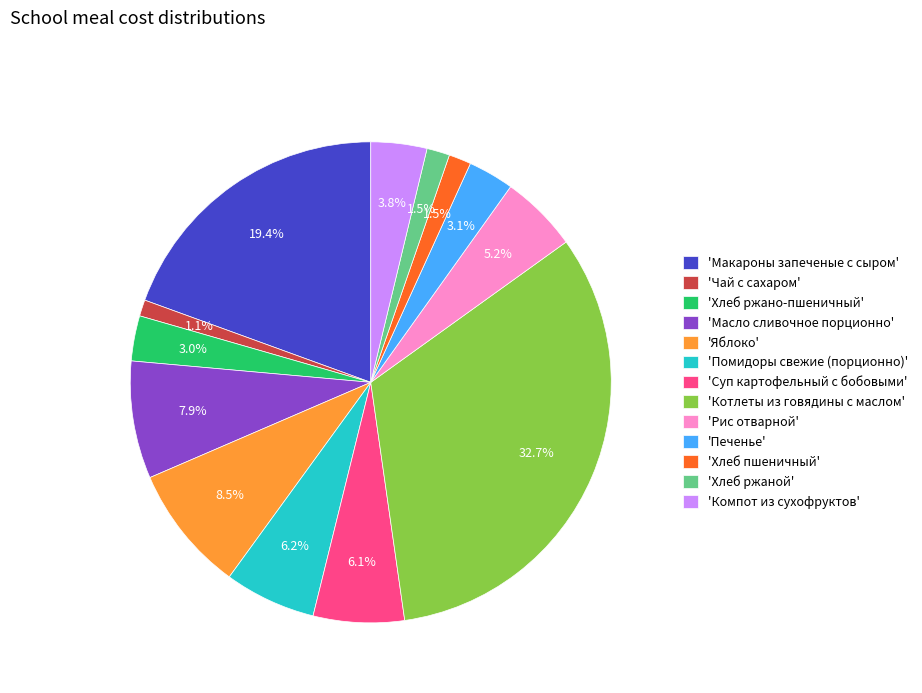

What portion of the pie excludes 'Хлеб ржаной'?

98.5%